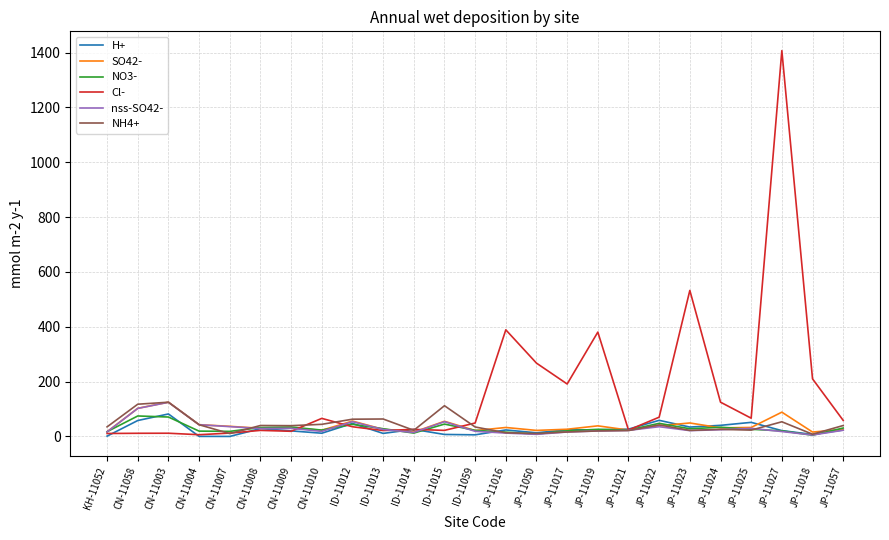

At which category is the sum across all series the highest?

JP-11027